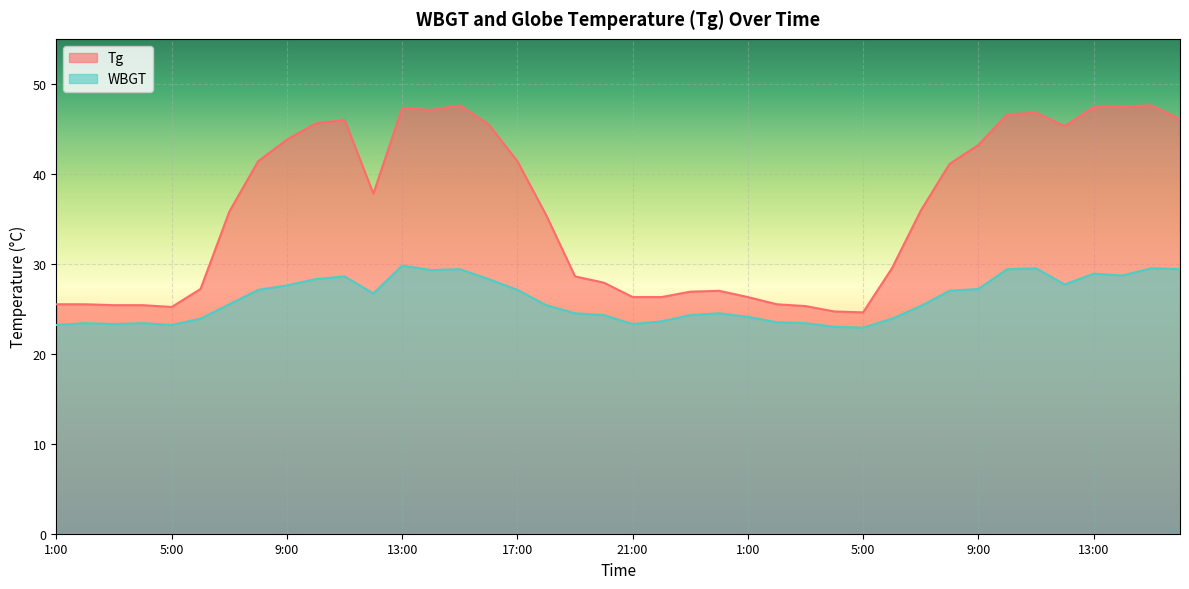

What is the difference between the maximum and minimum values in the WBGT series?

6.9